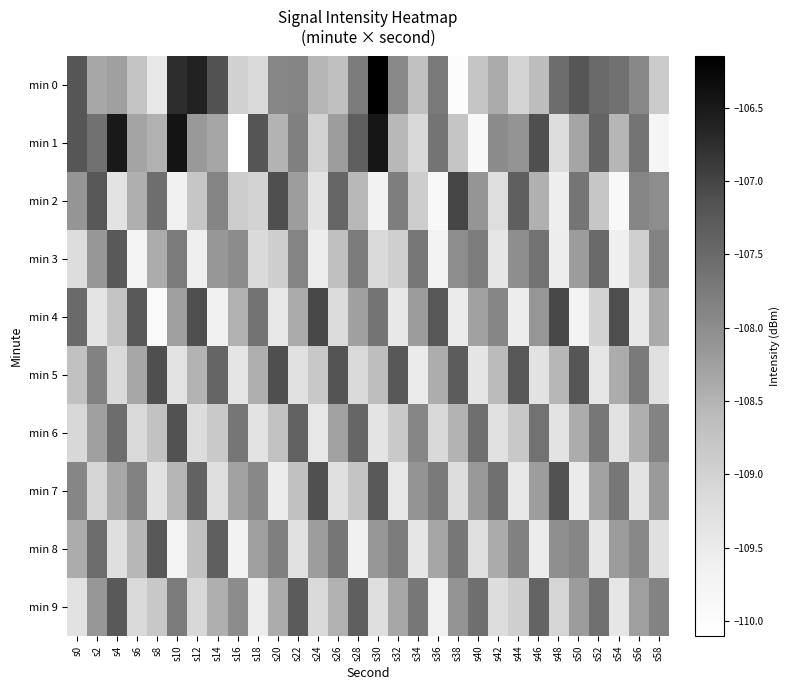

Rank the series by their maximum value, from lowest to highest.

min 3, min 9, min 8, min 6, min 7, min 5, min 4, min 2, min 1, min 0